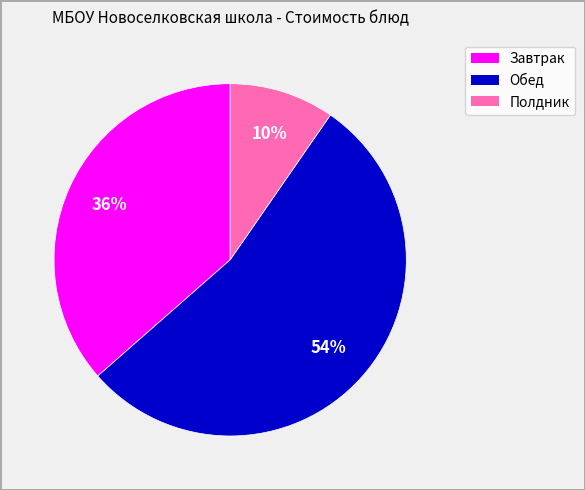

To the nearest percent, what is the average slice percentage?

33%